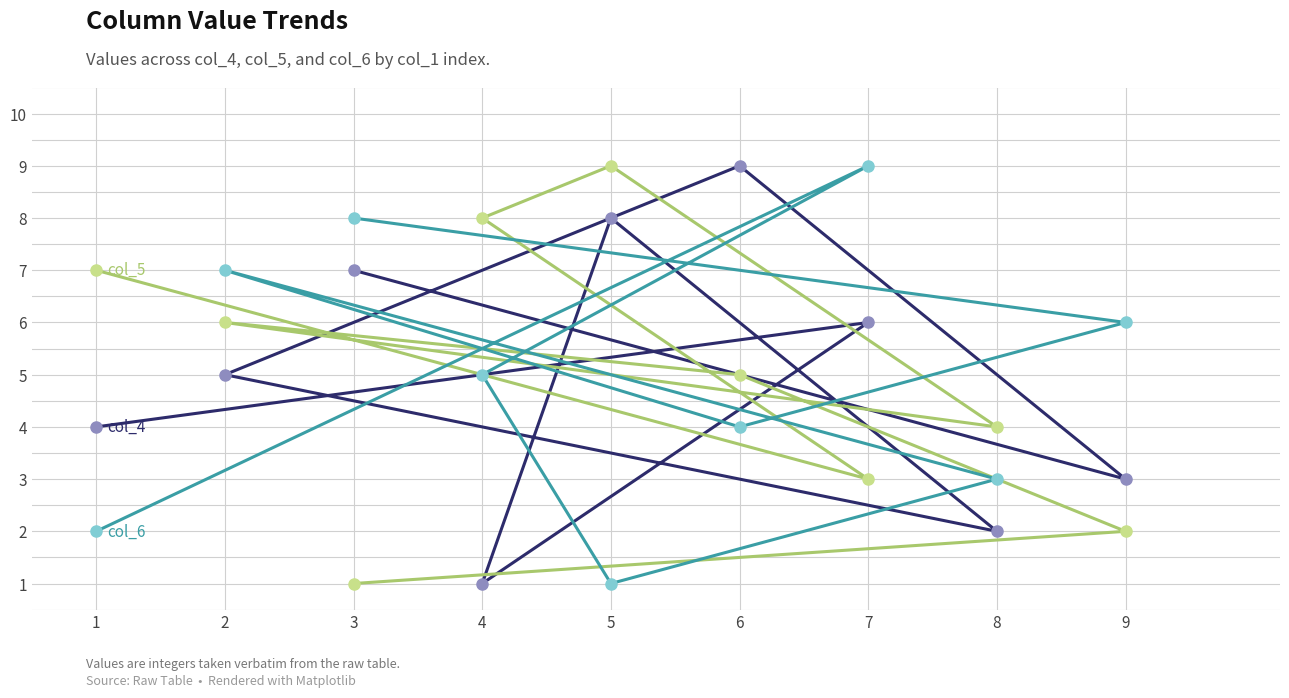

The col_5 series shows 1 at 3. True or false?

True